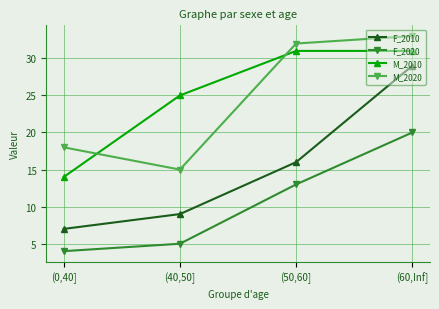

Which series has the largest total across all categories?

M_2010